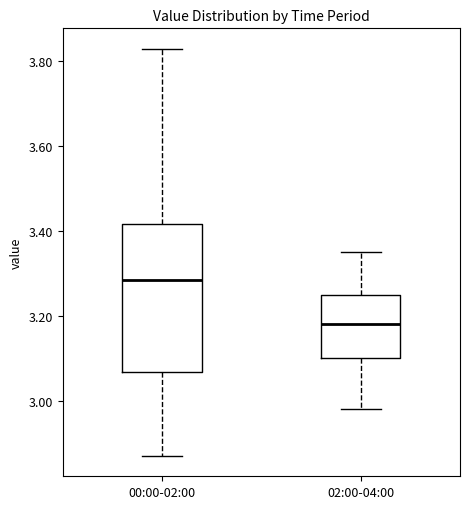

Where is the upper edge of the box for 02:00-04:00 on the y-axis? The values are not printed on the chart, so give them approximately, as read against the axis.

3.26